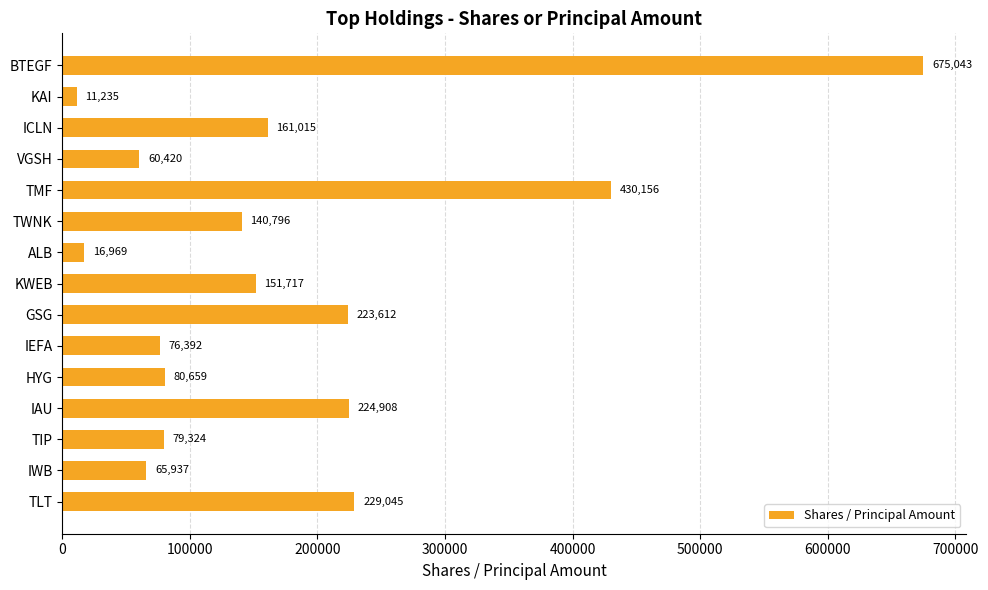

Which has a higher value, ALB or IAU?

IAU